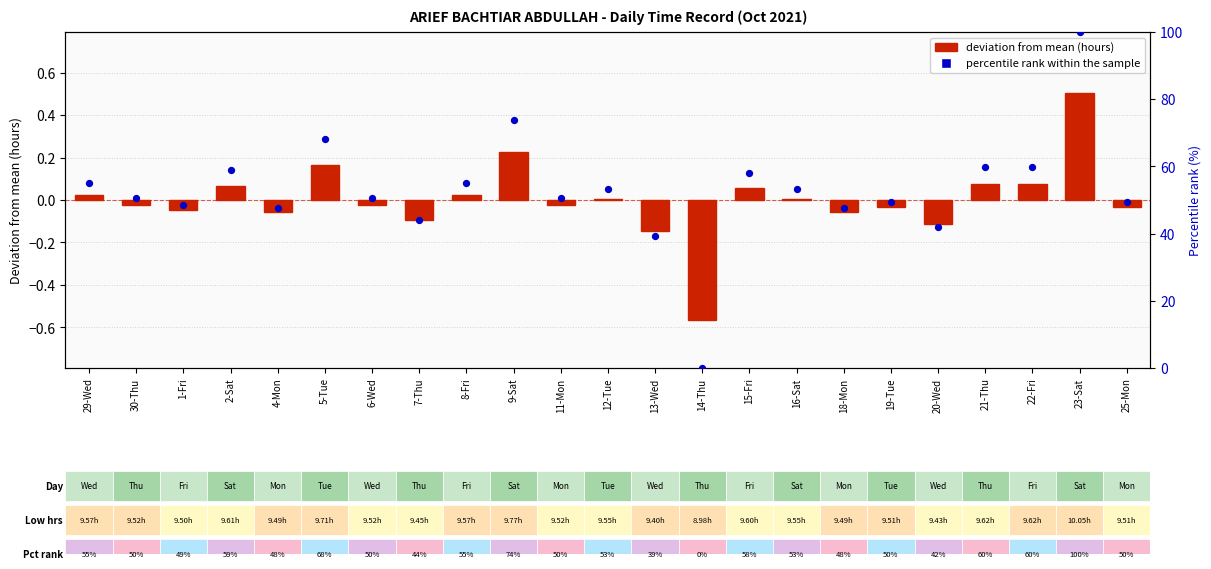

Is the value of Low (deviation from mean) at 30-Thu greater than the value of Percentile rank within sample at 25-Mon?

No